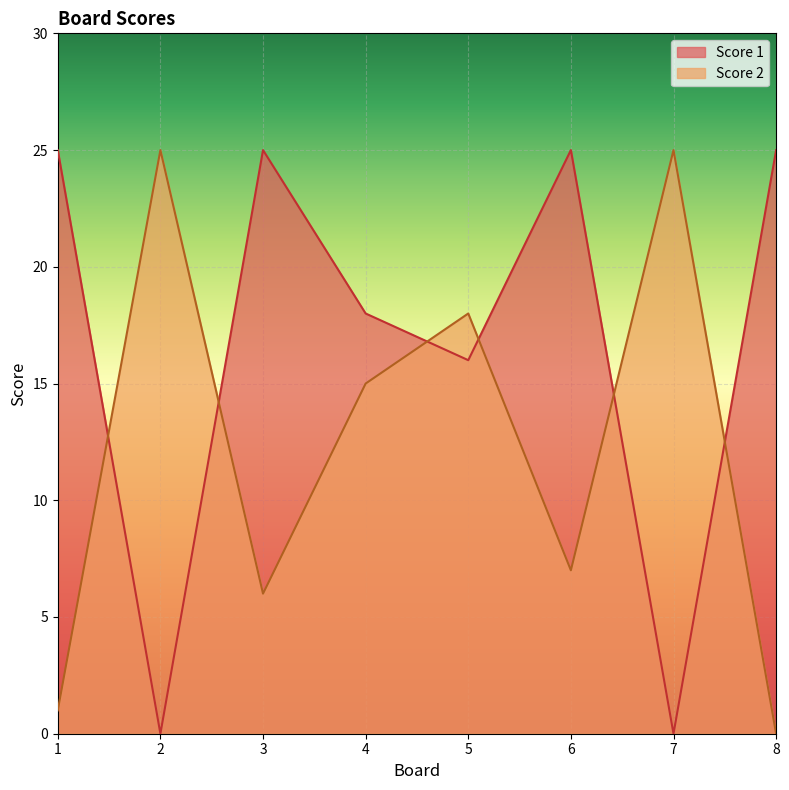

How many lines are shown in the chart?

2